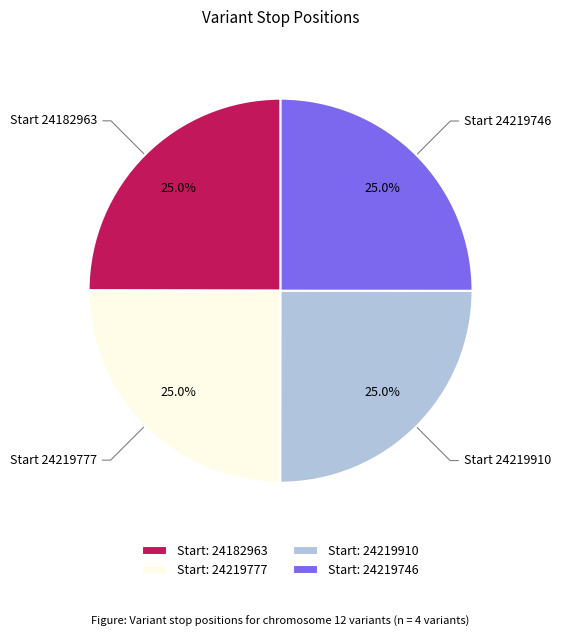

Combined, what portion of the pie is Start: 24219777 and Start: 24219910?

50.0%